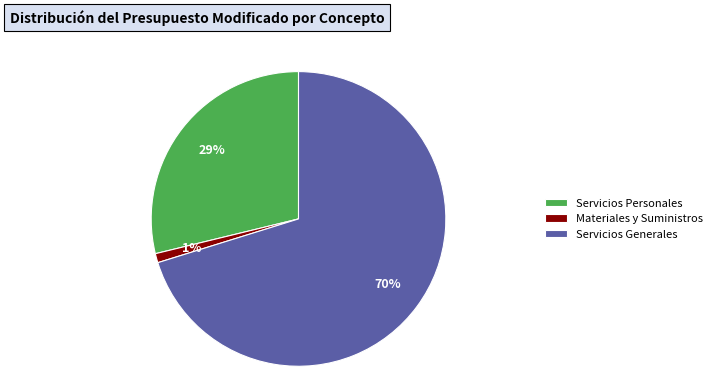

To the nearest percent, what percentage of the pie is Servicios Generales?

70%